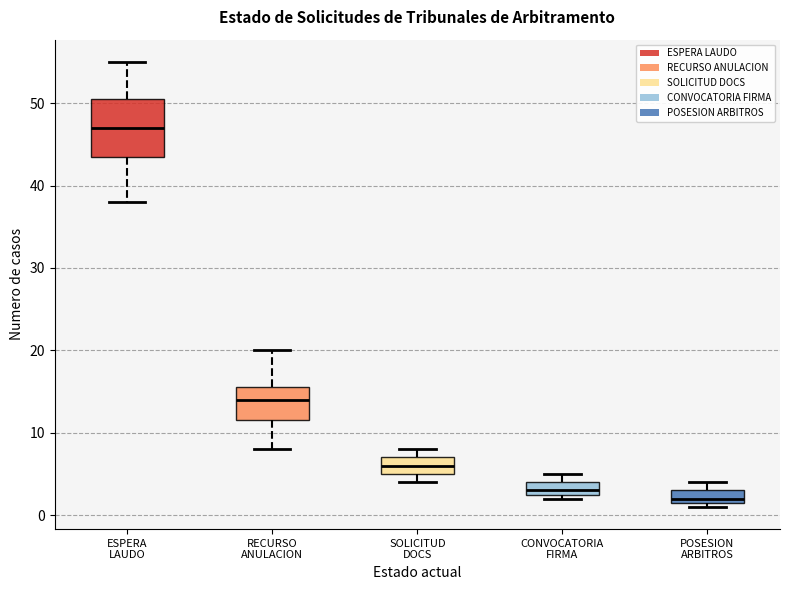

Reading left to right, transcribe this box plot: for each box, give where its median line is, the range the box spans, and where its two whiskers end, as read against the y-axis. The values are not printed on the chart, so give them approximately, as read against the axis.

ESPERA LAUDO: median 47, box 44 to 51, whiskers 38 to 55
RECURSO ANULACION: median 14, box 12 to 16, whiskers 8 to 20
SOLICITUD DOCS: median 6, box 5 to 7, whiskers 4 to 8
CONVOCATORIA FIRMA: median 3 (just above the box's lower edge), box 3 to 4, whiskers 2 to 5
POSESION ARBITROS: median 2 (just above the box's lower edge), box 2 to 3, whiskers 1 to 4